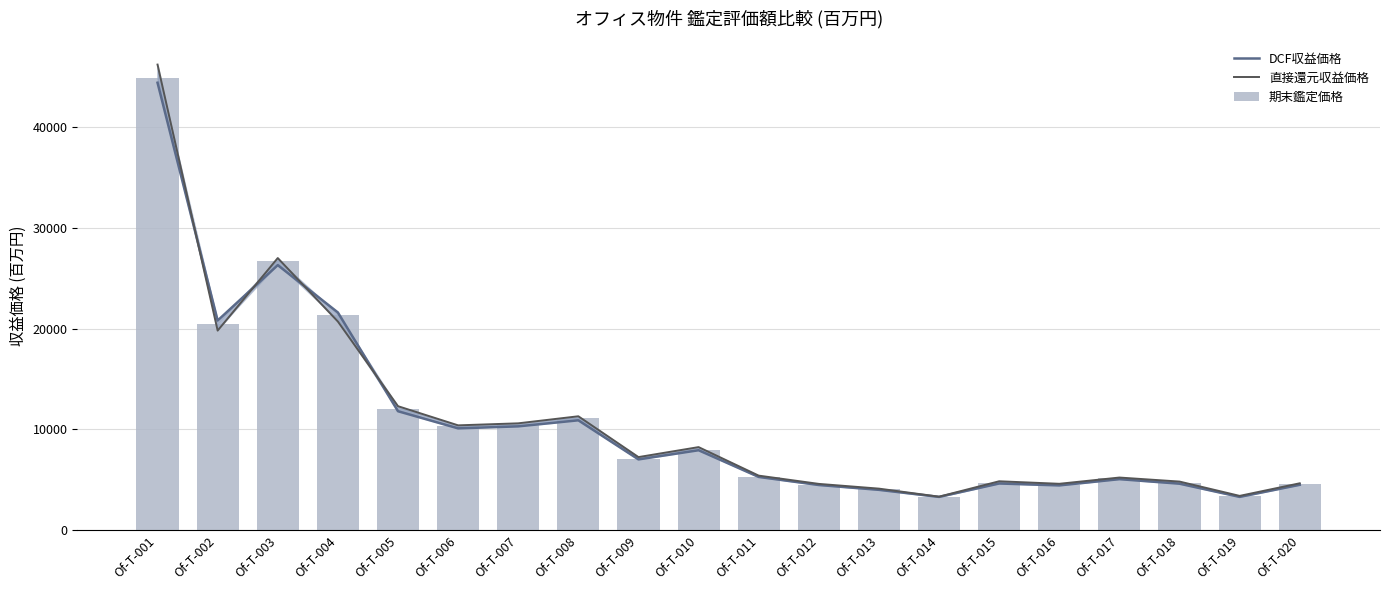

Where is 直接還元収益価格 nearest to the value 24760?

Of-T-003